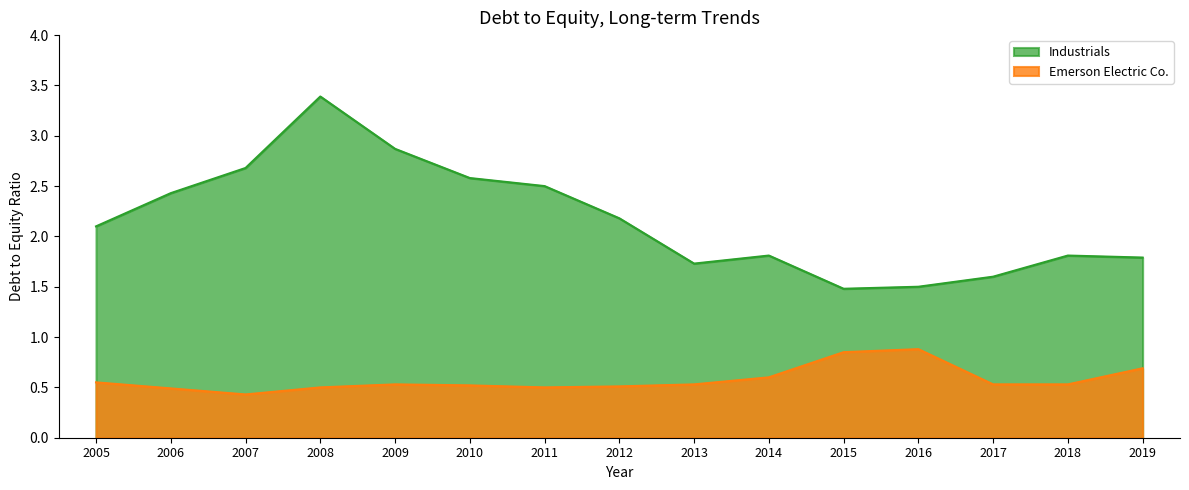

What is the difference between the maximum and minimum values in the Industrials series?

1.9